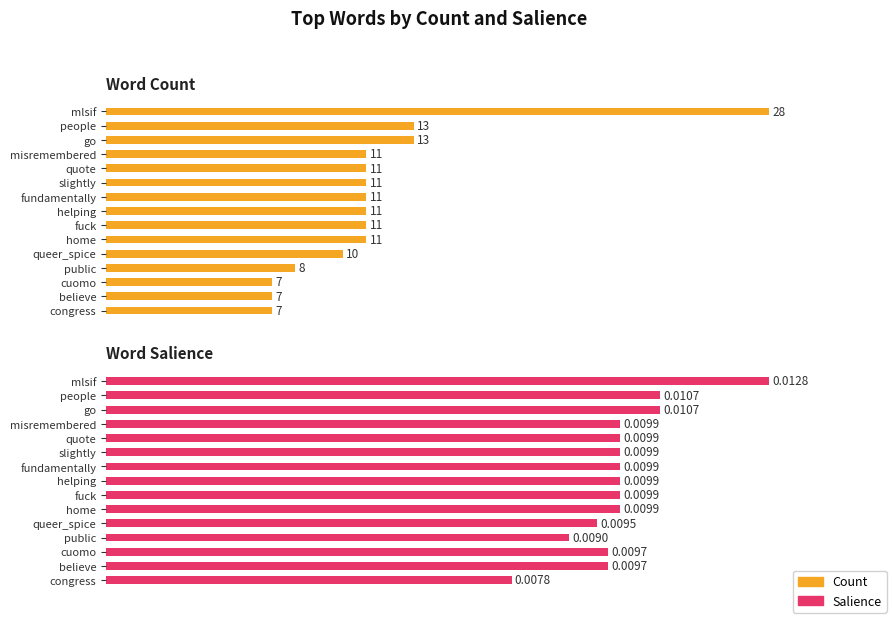

True or false: Count has a value of 0.6 at home.

False